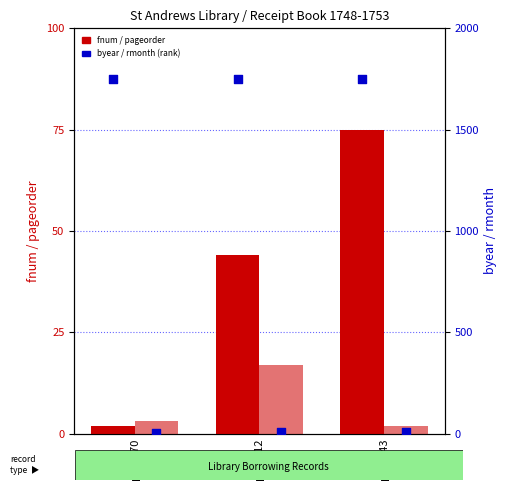

Which series has the largest Y range (max minus min)?

fnum (folio number)